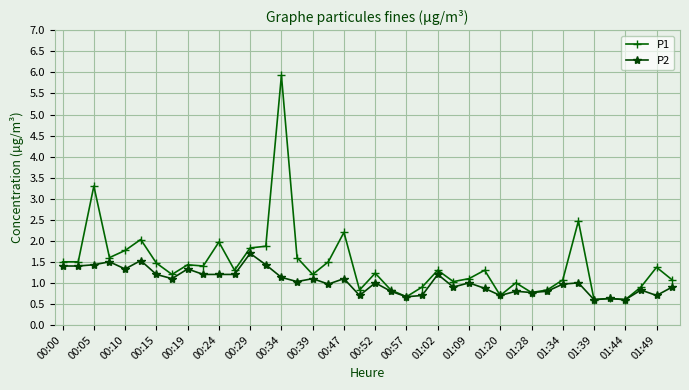

What is the highest value of the P2 series?

1.7